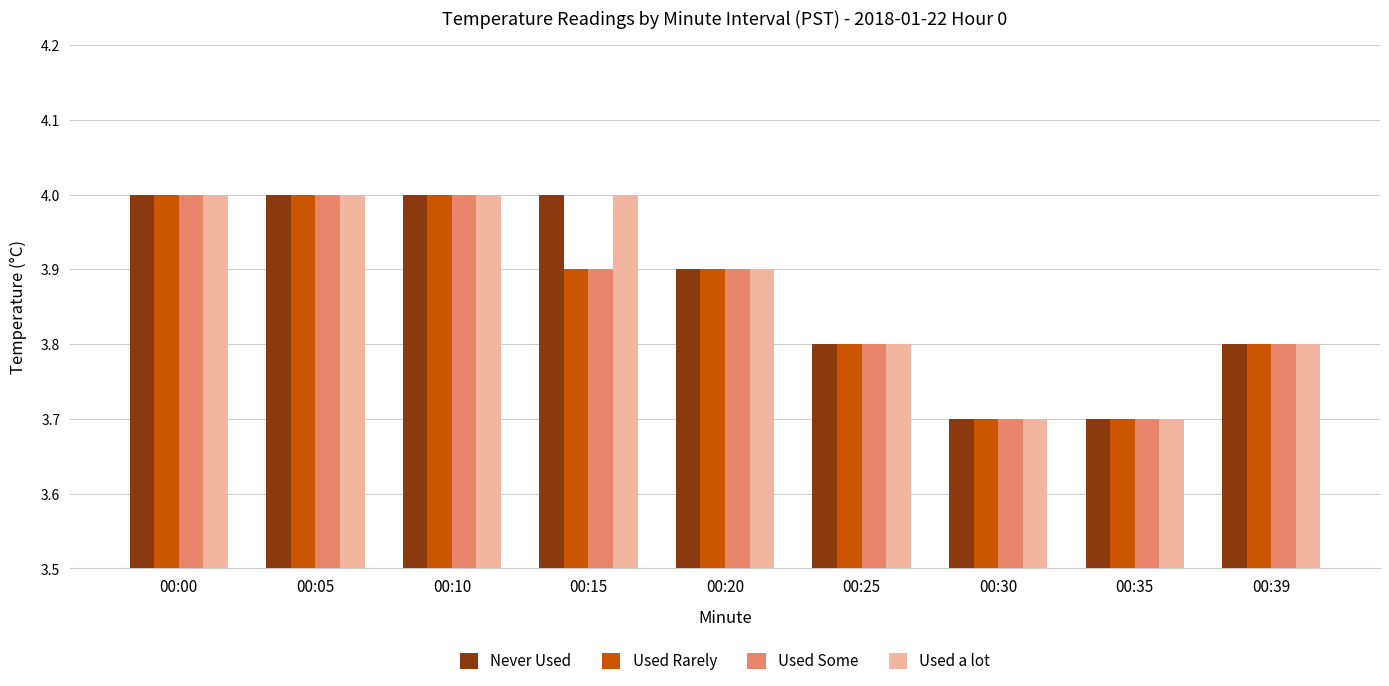

What is the maximum value shown in the chart?

4.0